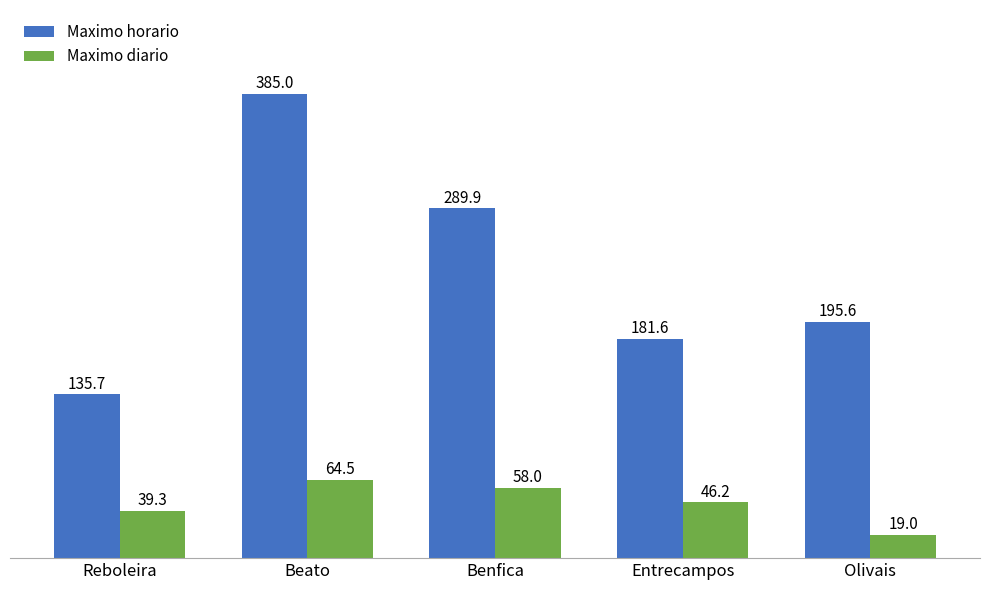

What is the difference between the maximum and minimum values in the Maximo horario series?

249.4